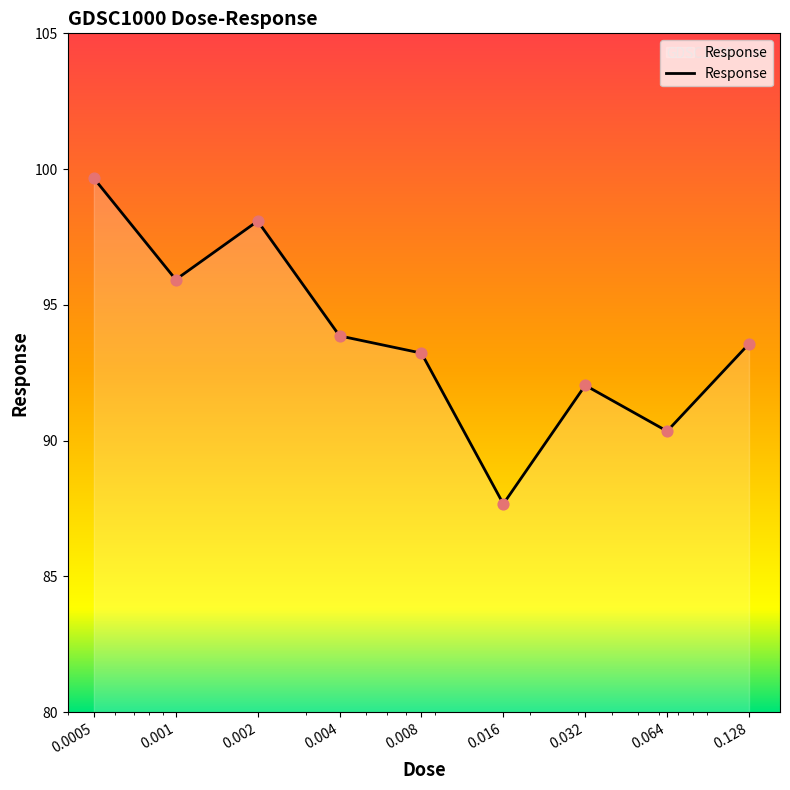

What is the difference between the maximum and minimum values?

12.0